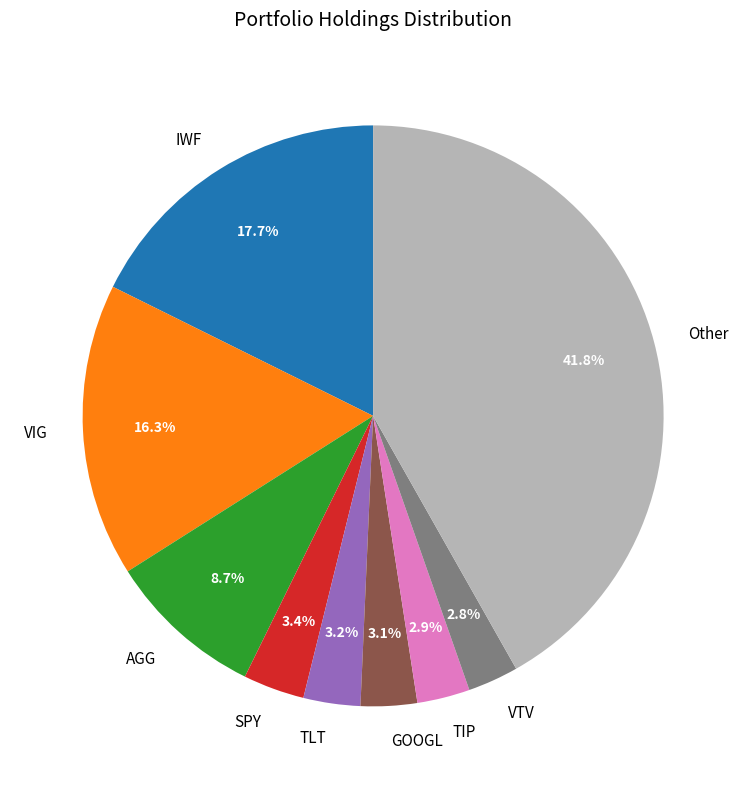

Does any single category account for the majority?

No